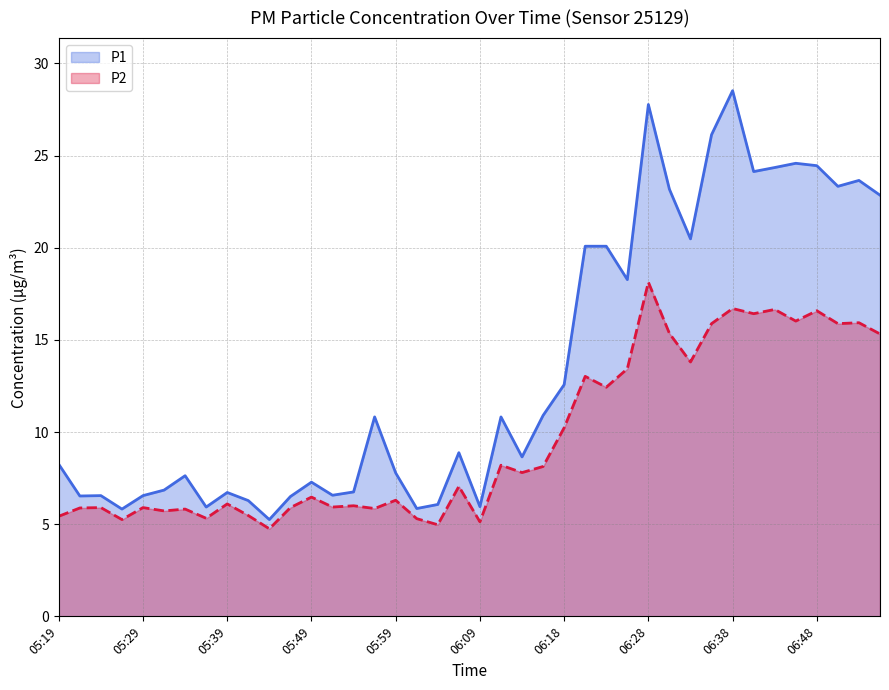

Is it true that P1 equals 9.4 at 05:49?

False